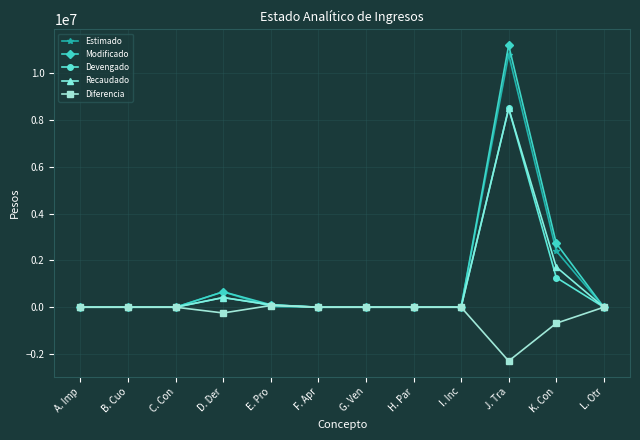

At which category is the sum across all series the highest?

J. Tra